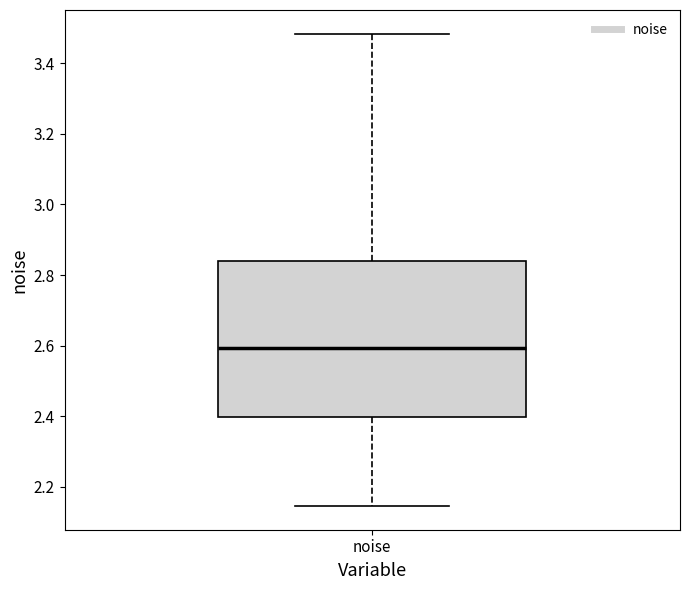

Transcribe this box plot: give where the median line is, the range the box spans, and where the two whiskers end, as read against the y-axis. The values are not printed on the chart, so give them approximately, as read against the axis.

median 2.60, box 2.40 to 2.84, whiskers 2.14 to 3.48